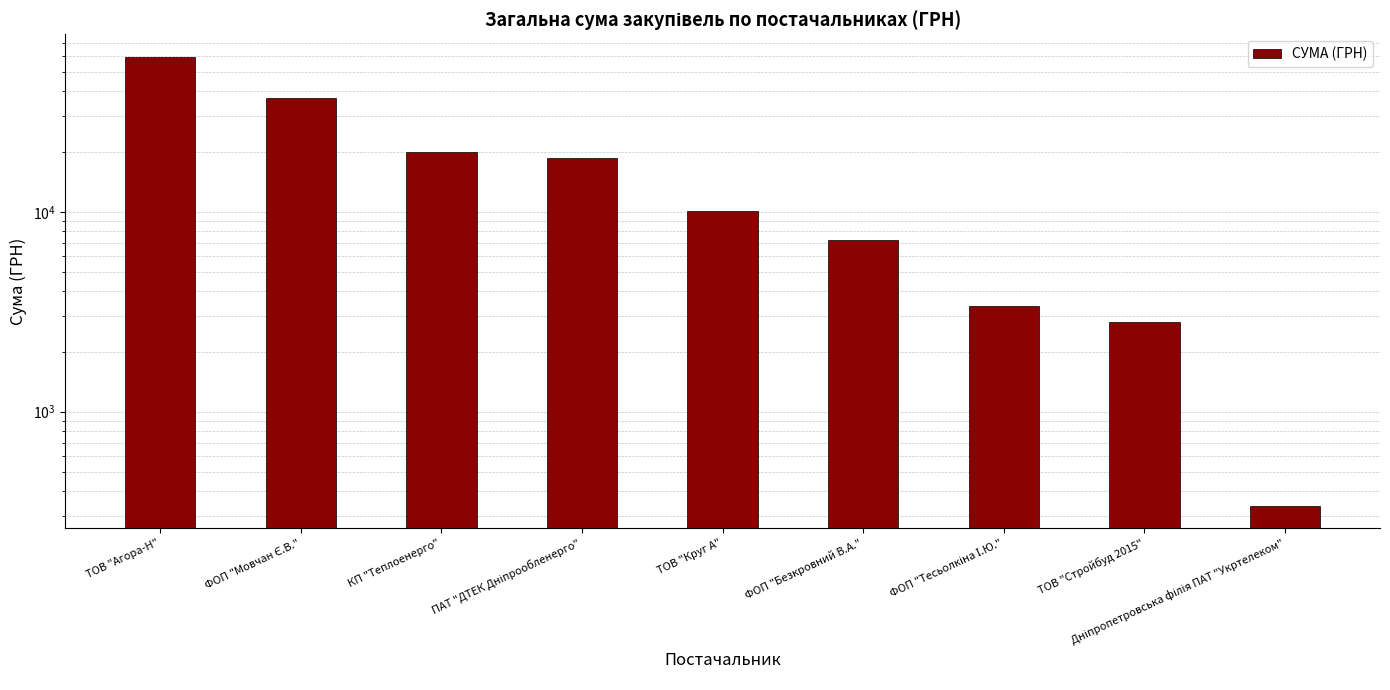

What is the label of the 4th bar from the left?

ПАТ "ДТЕК Дніпрообленерго"